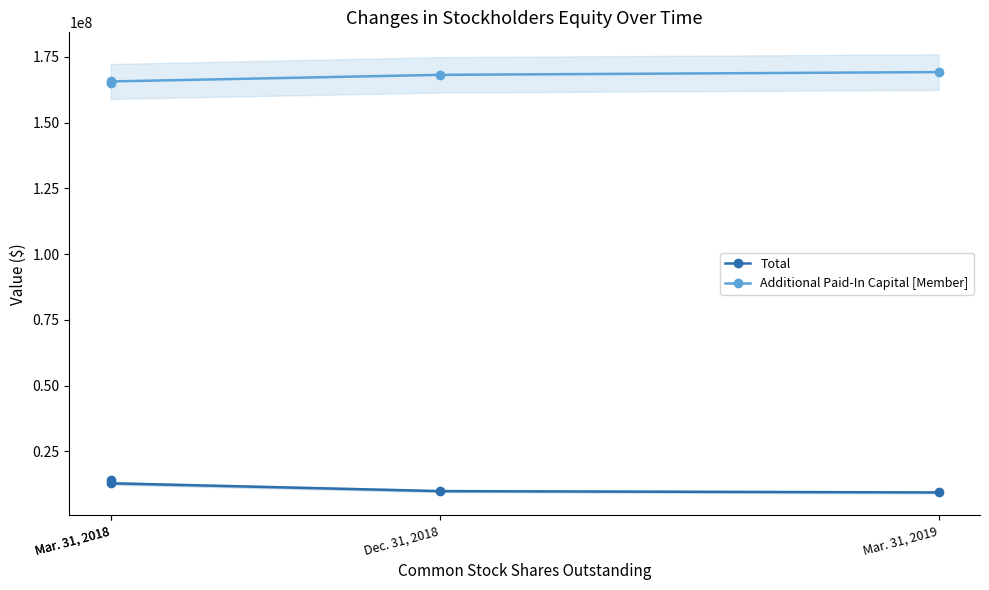

How many data points does each series have?

4